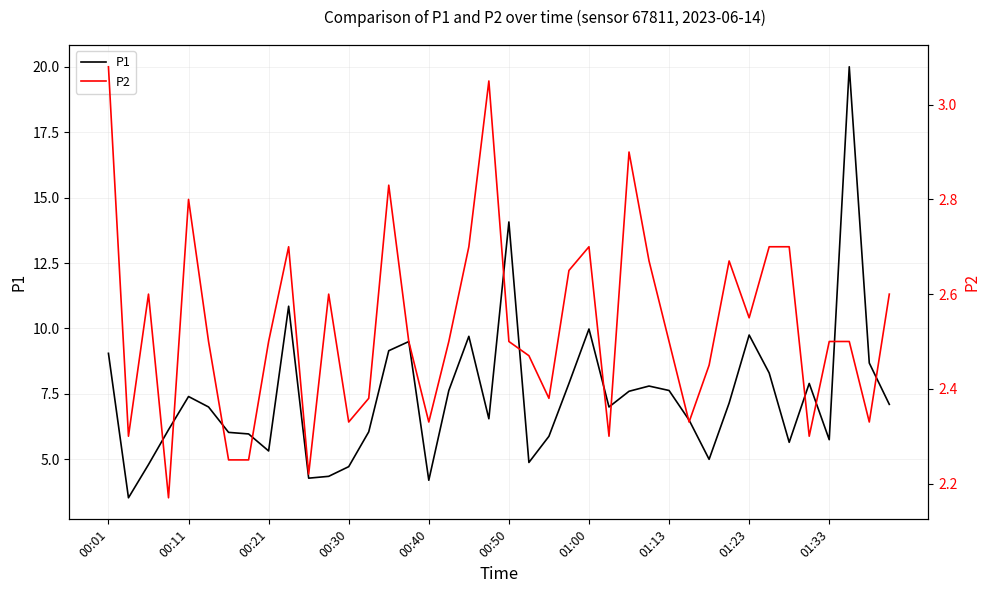

True or false: P1 has a value of 13.5 at 01:23.

False